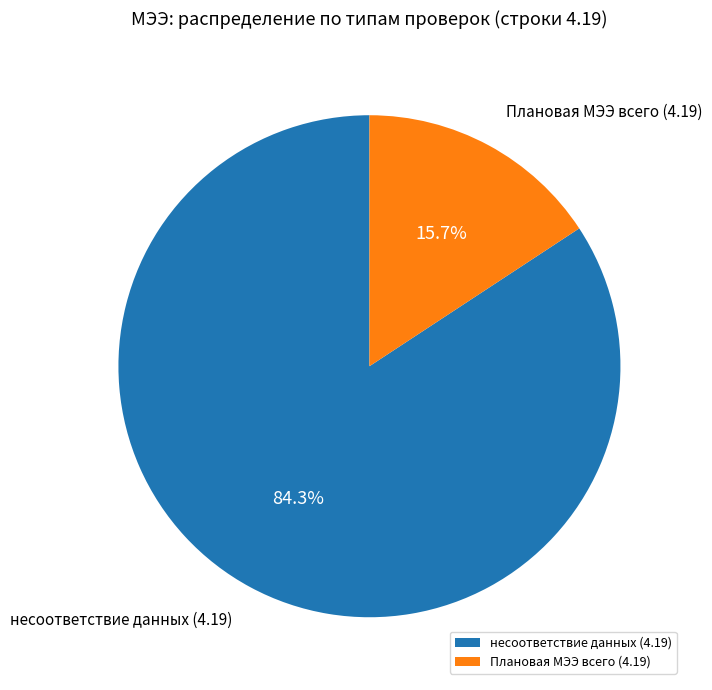

Rank the categories by value from lowest to highest.

Плановая МЭЭ всего (4.19), несоответствие данных (4.19)